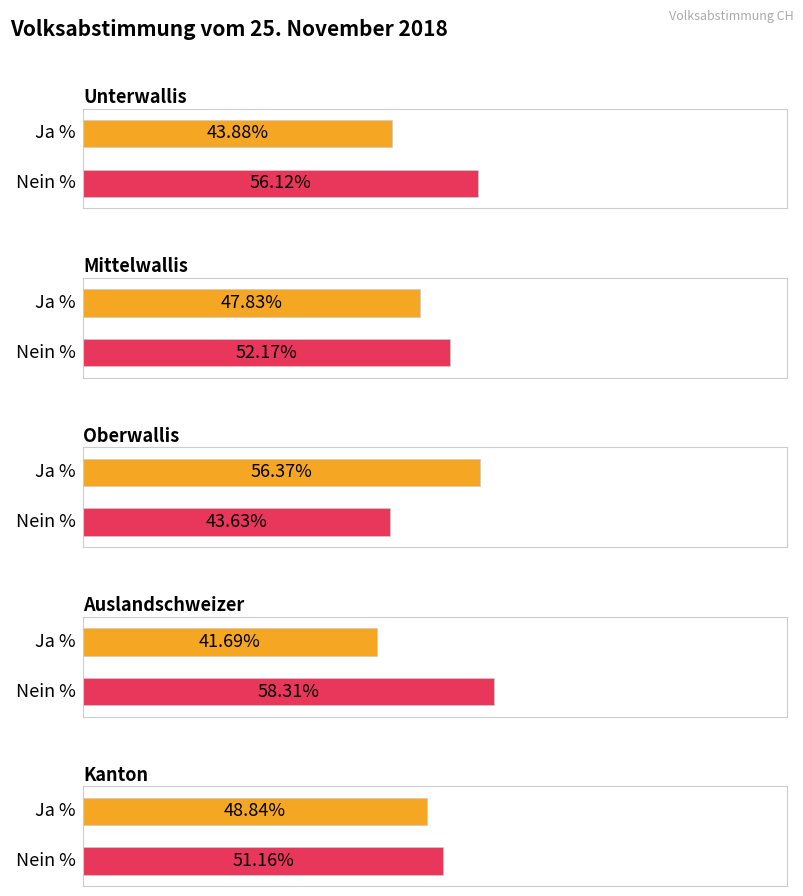

How many bars are there in each group?

2